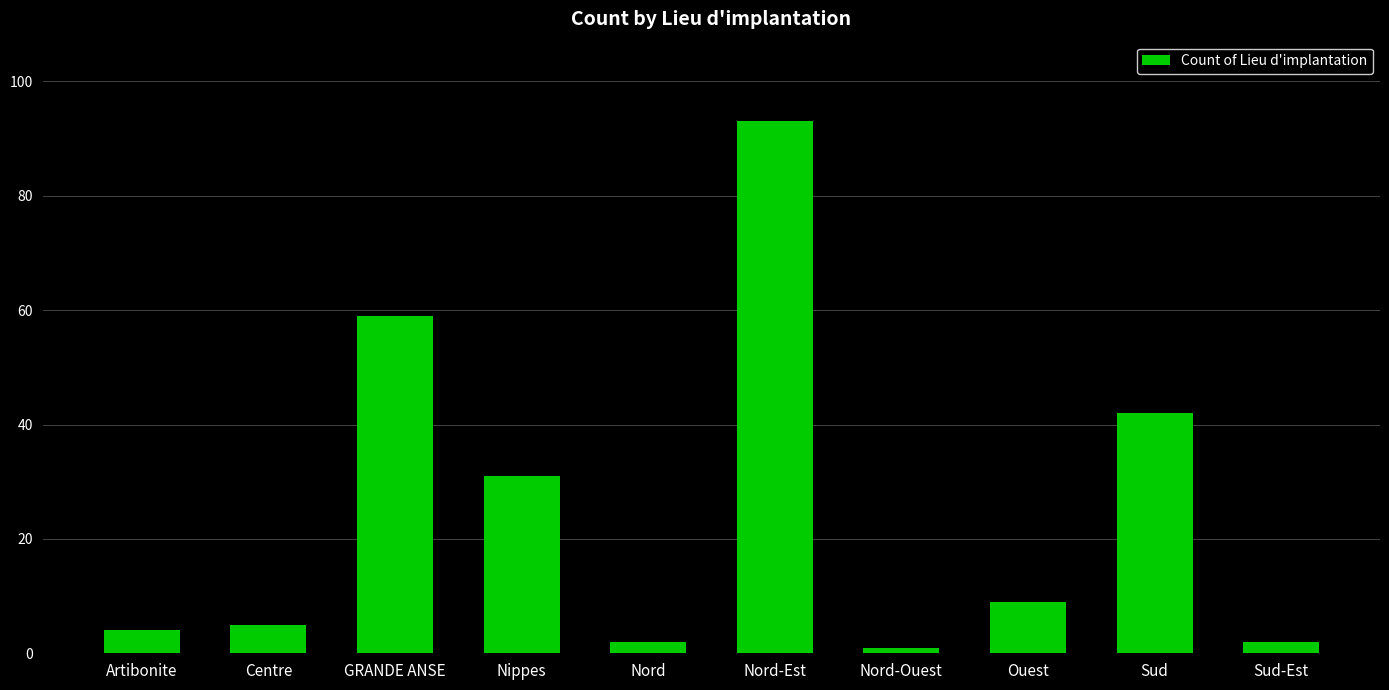

How many series are shown in this chart?

1